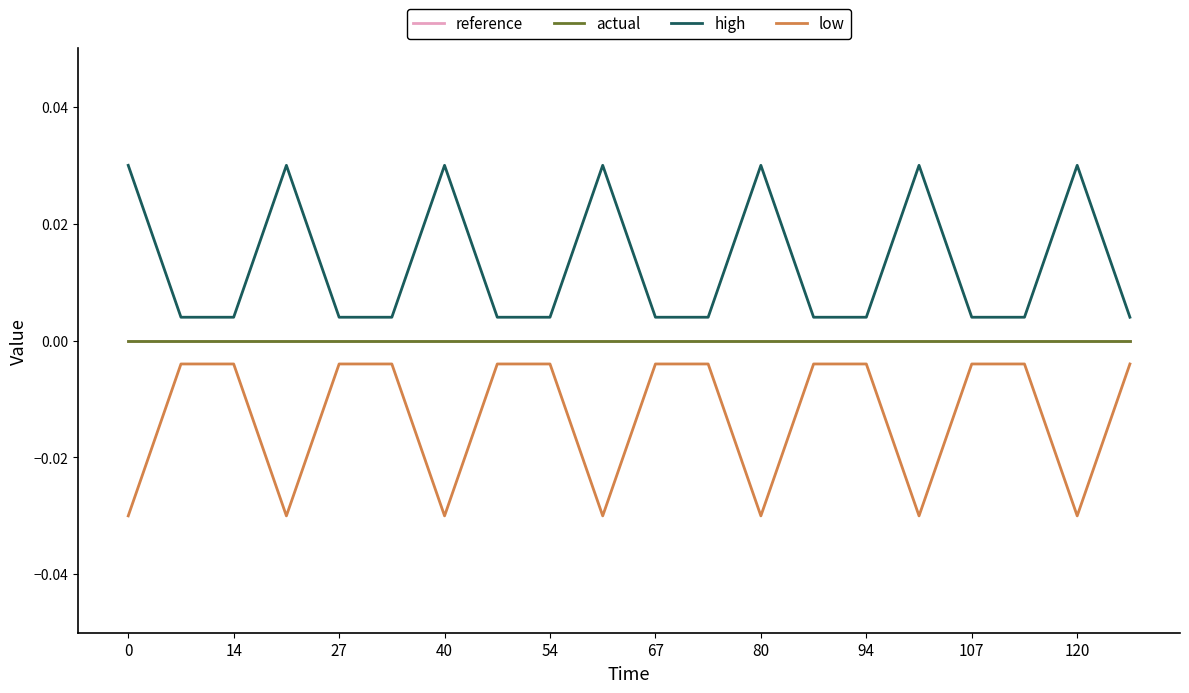

Does the chart display data point markers on the line(s)?

No